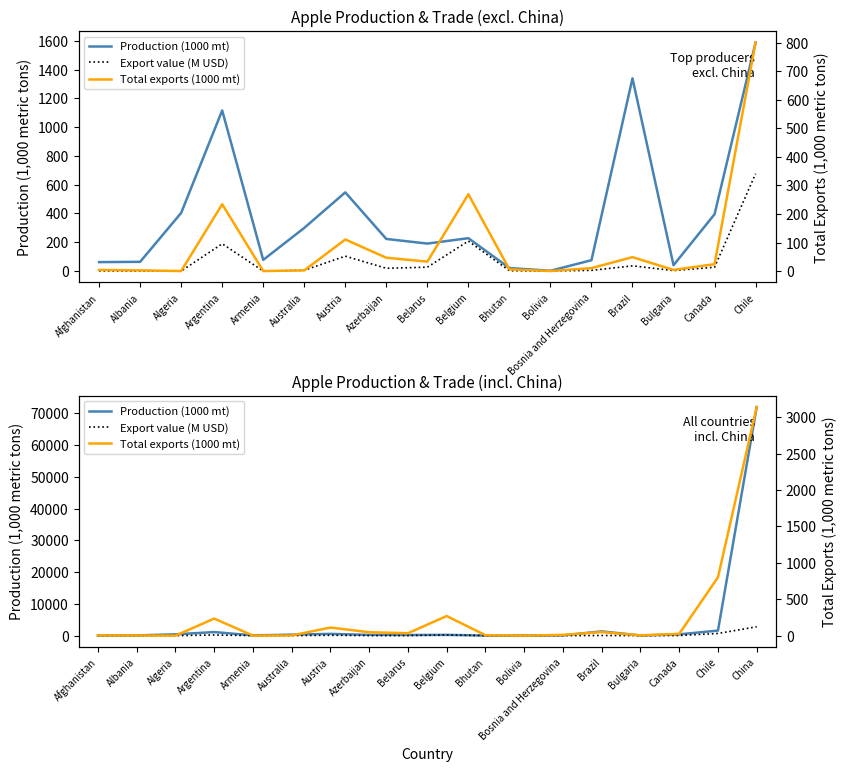

At which category does the chart reach its minimum across all series?

Algeria